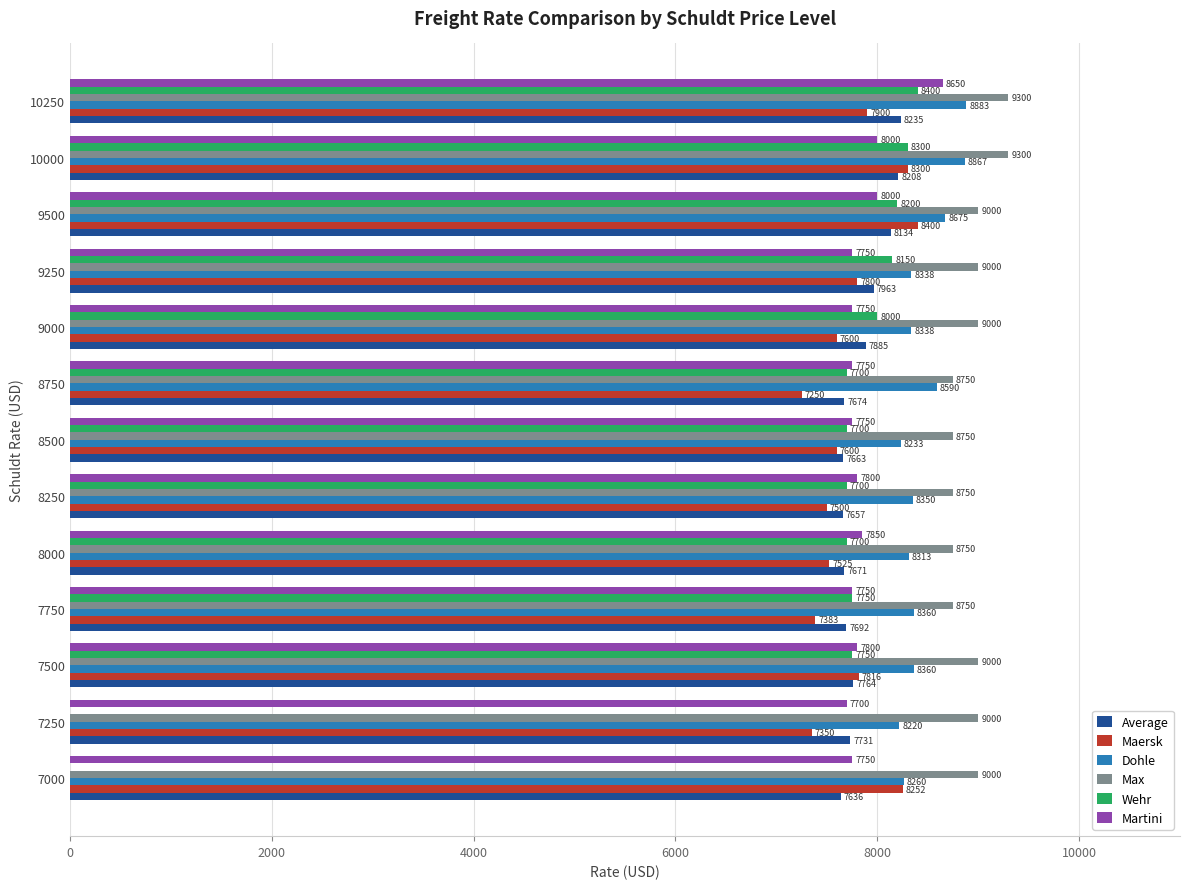

Count the number of data series in this chart.

6